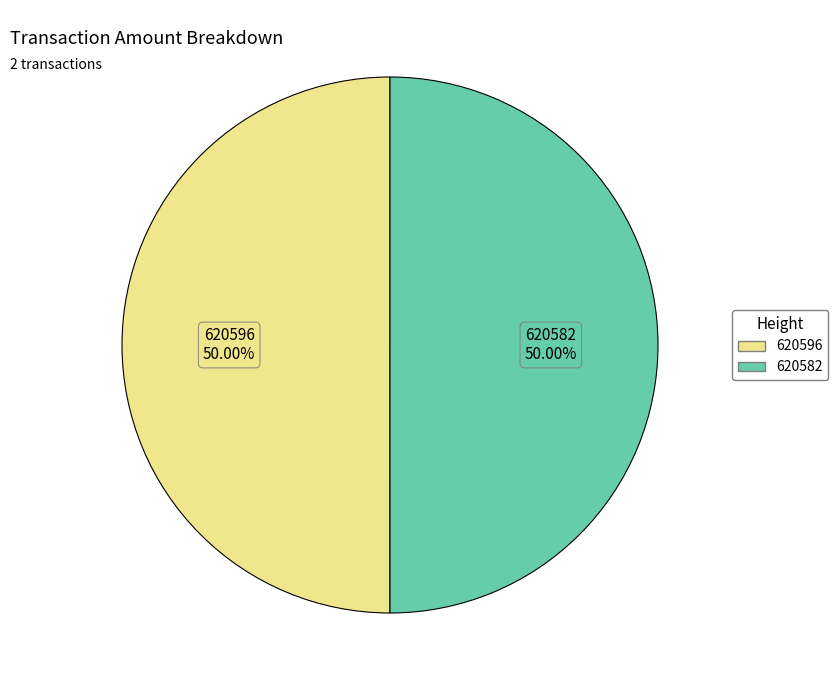

True or false: 620582 accounts for 50% of the total.

True